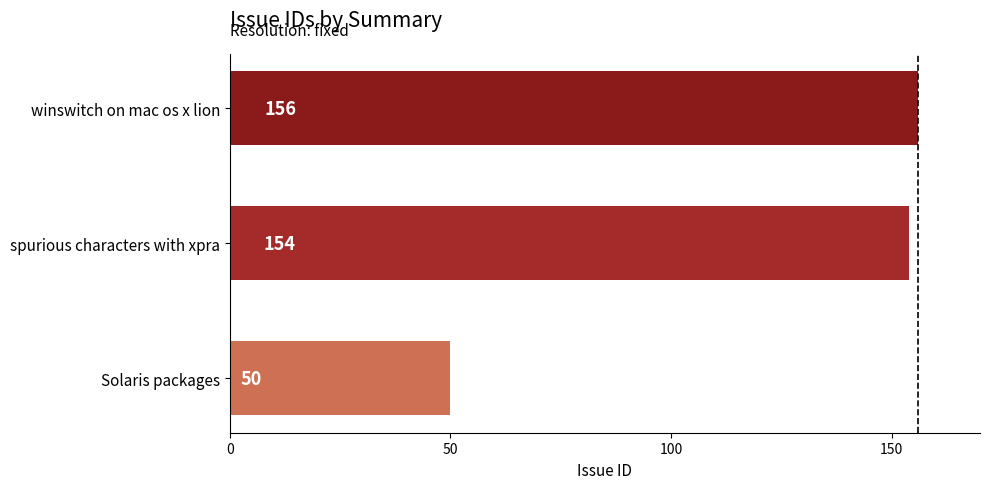

What is the ratio of the value at spurious characters with xpra to the value at Solaris packages?

3.1